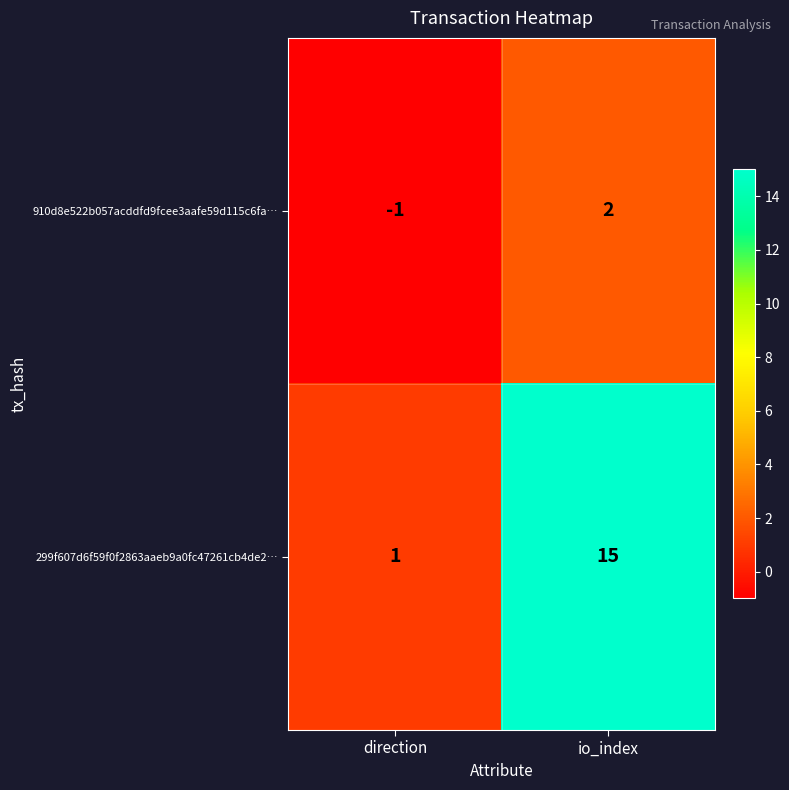

Which series changed the most between direction and io_index?

299f607d6f59f0f2863aaeb9a0fc47261cb4de2…